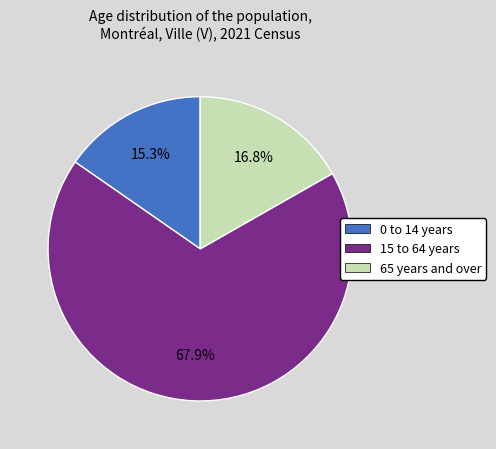

How much of the chart is everything except 65 years and over?

83.2%